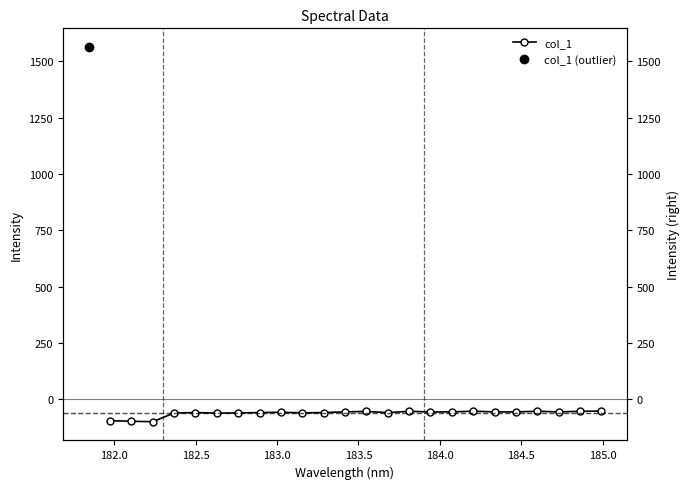

The chart shows a value of -23.4 at 22. True or false?

False